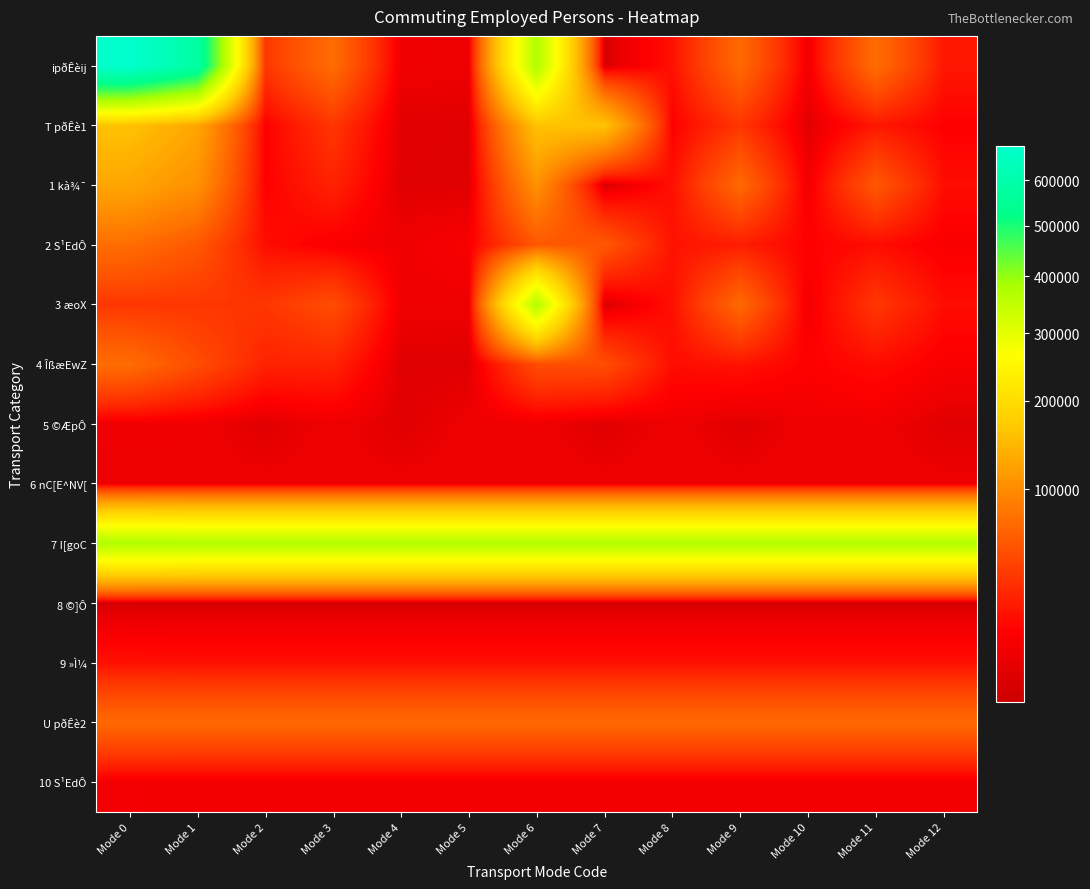

Reading left to right, transcribe all the data shown in this chart.

ipðÊèij: Mode 0=682772	Mode 1=584339	Mode 2=34934	Mode 3=72587	Mode 4=5878	Mode 5=5261	Mode 6=372575	Mode 7=130	Mode 8=16621	Mode 9=69690	Mode 10=6663	Mode 11=72878	Mode 12=19507
T pðÊè1: Mode 0=159049	Mode 1=126497	Mode 2=10741	Mode 3=34367	Mode 4=2138	Mode 5=1807	Mode 6=159049	Mode 7=159049	Mode 8=10741	Mode 9=34367	Mode 10=2138	Mode 11=19507	Mode 12=10741
1 kà¾¯: Mode 0=126497	Mode 1=104687	Mode 2=10815	Mode 3=24613	Mode 4=1847	Mode 5=1752	Mode 6=104687	Mode 7=117	Mode 8=16251	Mode 9=69688	Mode 10=6441	Mode 11=56106	Mode 12=15370
2 S¹EdÔ: Mode 0=72878	Mode 1=56106	Mode 2=15370	Mode 3=8628	Mode 4=5758	Mode 5=8628	Mode 6=56106	Mode 7=56106	Mode 8=17600	Mode 9=22057	Mode 10=11105	Mode 11=15152	Mode 12=8628
3 æoX: Mode 0=34934	Mode 1=34882	Mode 2=34882	Mode 3=48660	Mode 4=5758	Mode 5=5258	Mode 6=369478	Mode 7=117	Mode 8=16251	Mode 9=69688	Mode 10=6441	Mode 11=34882	Mode 12=15370
4 ÎßæEwZ: Mode 0=72587	Mode 1=48660	Mode 2=24613	Mode 3=24613	Mode 4=1847	Mode 5=1752	Mode 6=48660	Mode 7=48660	Mode 8=15370	Mode 9=17600	Mode 10=10815	Mode 11=15152	Mode 12=8628
5 ©ÆpÔ: Mode 0=5878	Mode 1=5758	Mode 2=1847	Mode 3=5758	Mode 4=1847	Mode 5=5258	Mode 6=5758	Mode 7=1847	Mode 8=5758	Mode 9=1847	Mode 10=5758	Mode 11=5758	Mode 12=1847
6 nC[E^NV[: Mode 0=5261	Mode 1=5258	Mode 2=5258	Mode 3=5258	Mode 4=5258	Mode 5=5258	Mode 6=5258	Mode 7=5258	Mode 8=5258	Mode 9=5258	Mode 10=5258	Mode 11=5258	Mode 12=5258
7 I[goC: Mode 0=372575	Mode 1=369478	Mode 2=369478	Mode 3=369478	Mode 4=369478	Mode 5=369478	Mode 6=369478	Mode 7=369478	Mode 8=369478	Mode 9=369478	Mode 10=369478	Mode 11=369478	Mode 12=369478
8 ©]Ô: Mode 0=130	Mode 1=117	Mode 2=117	Mode 3=117	Mode 4=117	Mode 5=117	Mode 6=117	Mode 7=117	Mode 8=117	Mode 9=117	Mode 10=117	Mode 11=117	Mode 12=117
9 »Ì¼: Mode 0=16621	Mode 1=16251	Mode 2=16251	Mode 3=16251	Mode 4=16251	Mode 5=16251	Mode 6=16251	Mode 7=16251	Mode 8=16251	Mode 9=16251	Mode 10=16251	Mode 11=16251	Mode 12=16251
U pðÊè2: Mode 0=69690	Mode 1=69688	Mode 2=69688	Mode 3=69688	Mode 4=69688	Mode 5=69688	Mode 6=69688	Mode 7=69688	Mode 8=69688	Mode 9=69688	Mode 10=69688	Mode 11=69688	Mode 12=69688
10 S¹EdÔ: Mode 0=6663	Mode 1=6441	Mode 2=6441	Mode 3=6441	Mode 4=6441	Mode 5=6441	Mode 6=6441	Mode 7=6441	Mode 8=6441	Mode 9=6441	Mode 10=6441	Mode 11=6441	Mode 12=6441